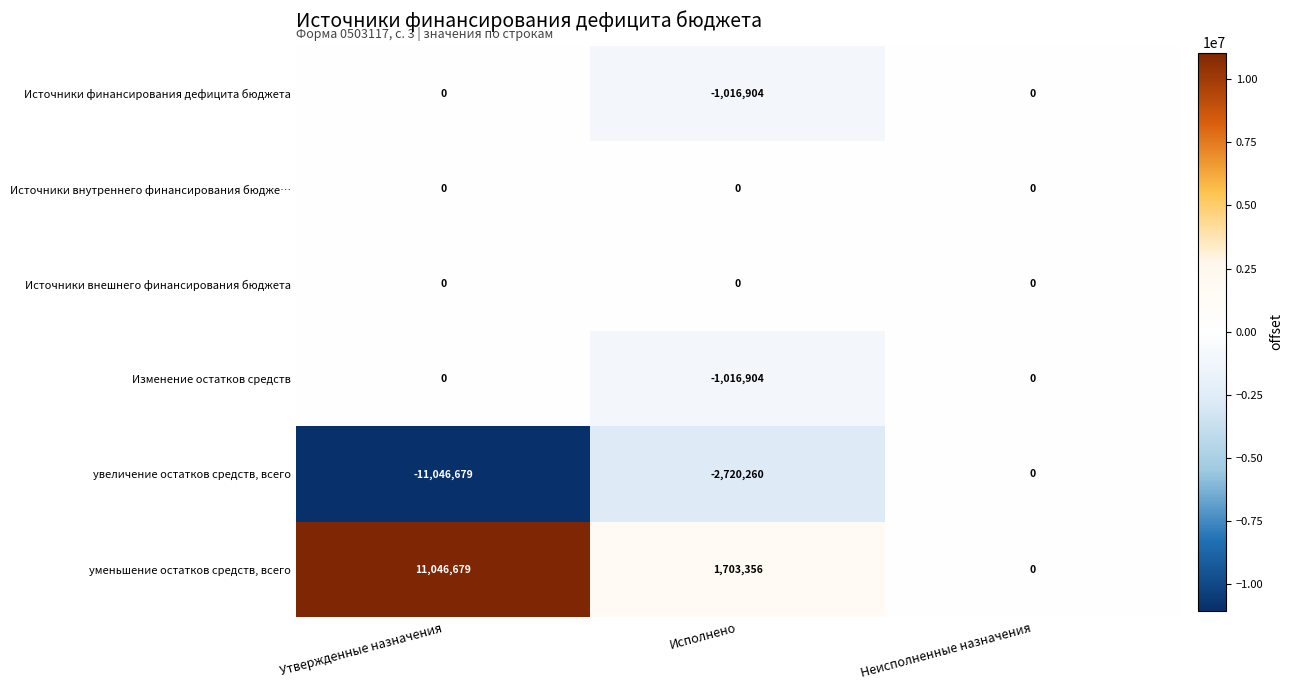

The value of Изменение остатков средств at Исполнено is -1424910. True or false?

False